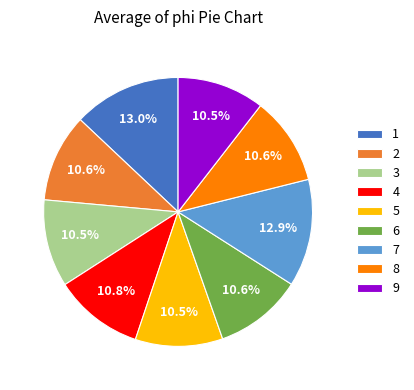

Count the number of slices in the pie.

9